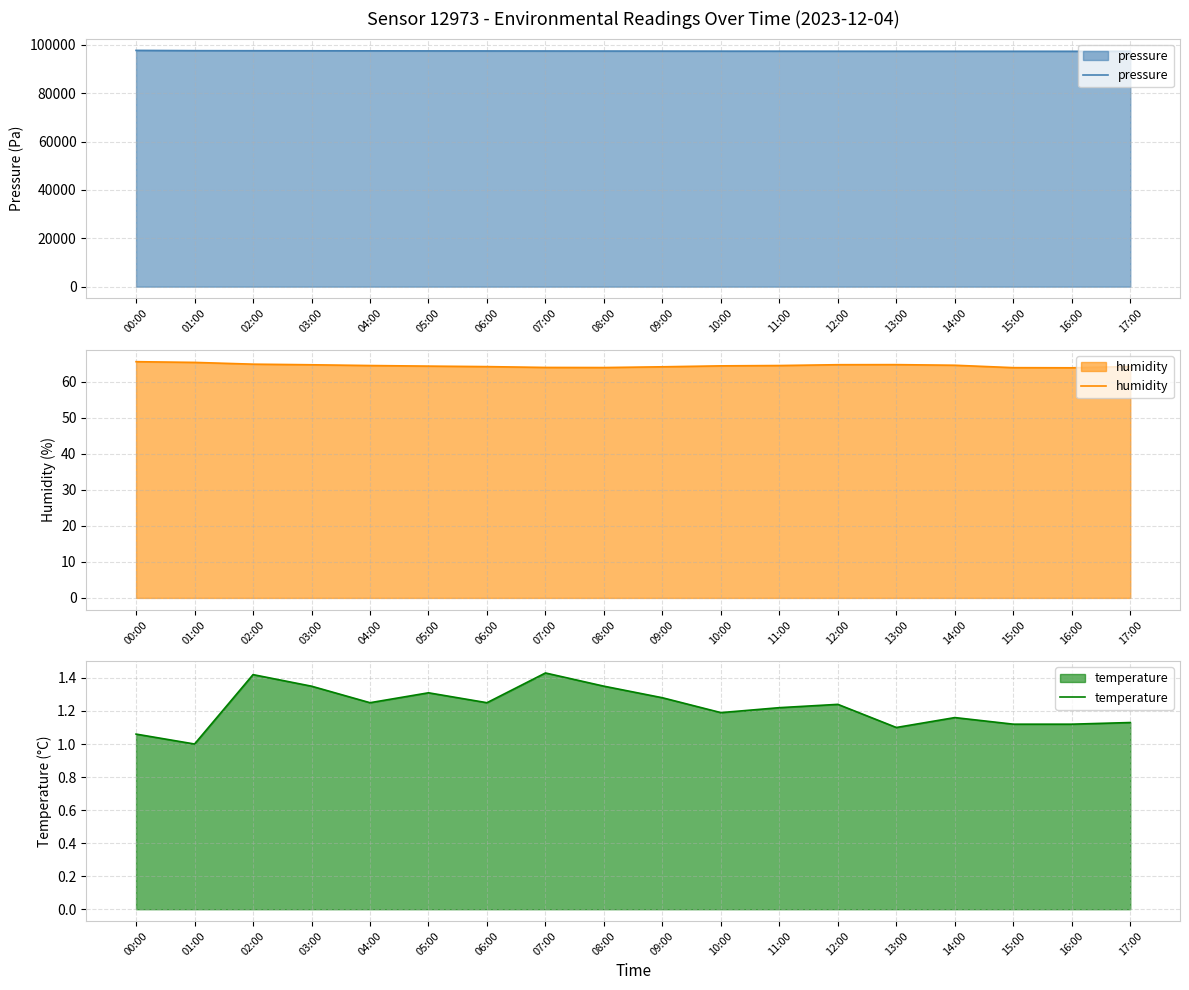

True or false: temperature and pressure cross at least once.

False